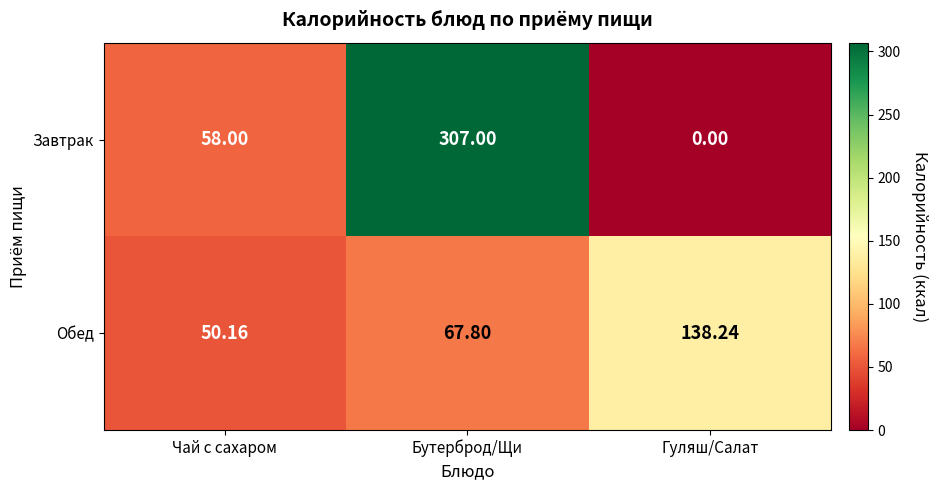

Rank the series at Гуляш/Салат from lowest to highest value.

Завтрак, Обед